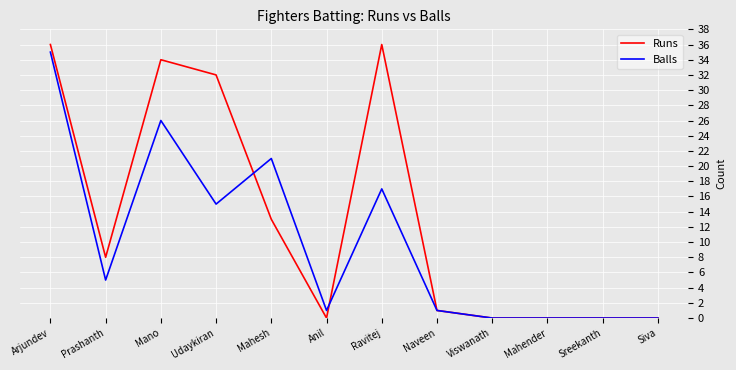

True or false: Balls has a value of 0 at Sreekanth.

True